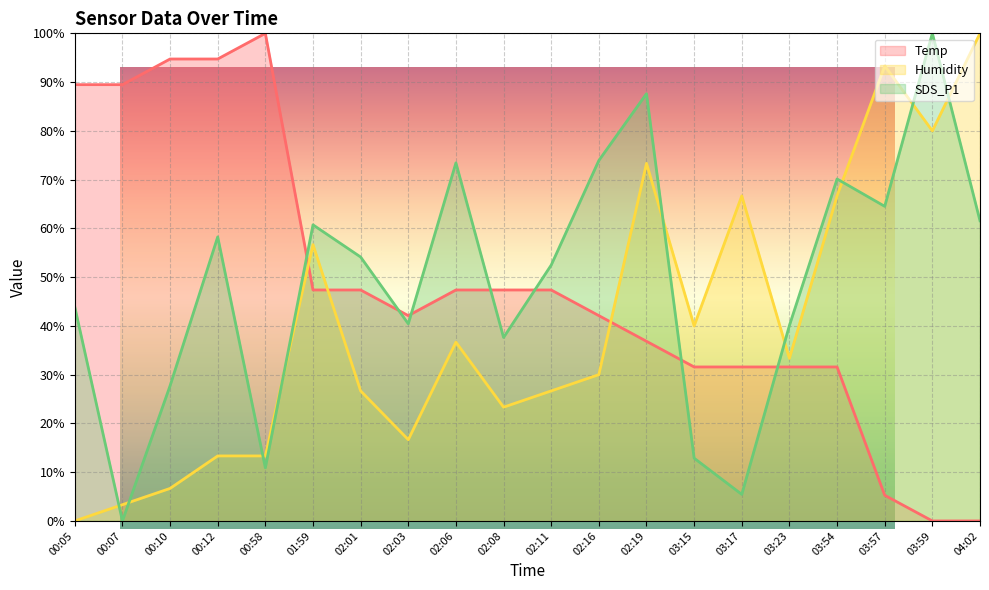

Between 02:06 and 03:17, which is larger?

02:06